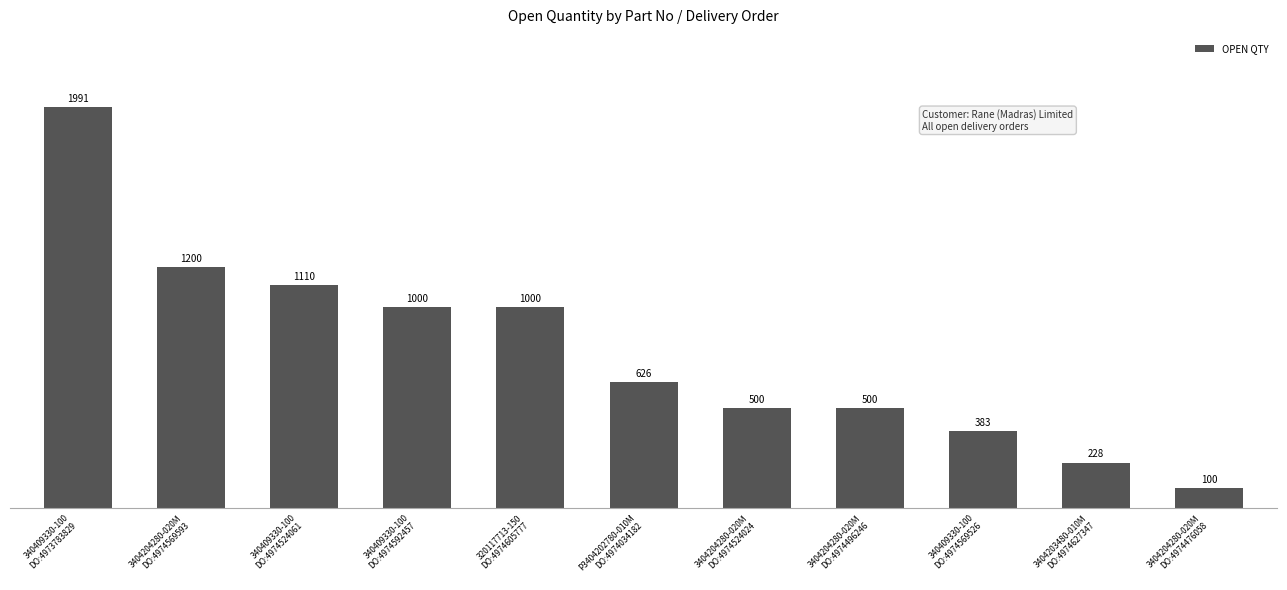

What is the smallest value displayed?

100